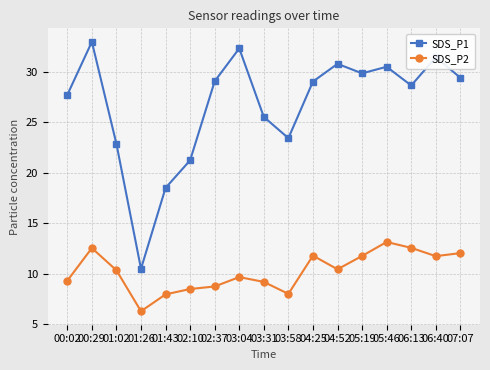

What is the maximum value for SDS_P1?

33.0